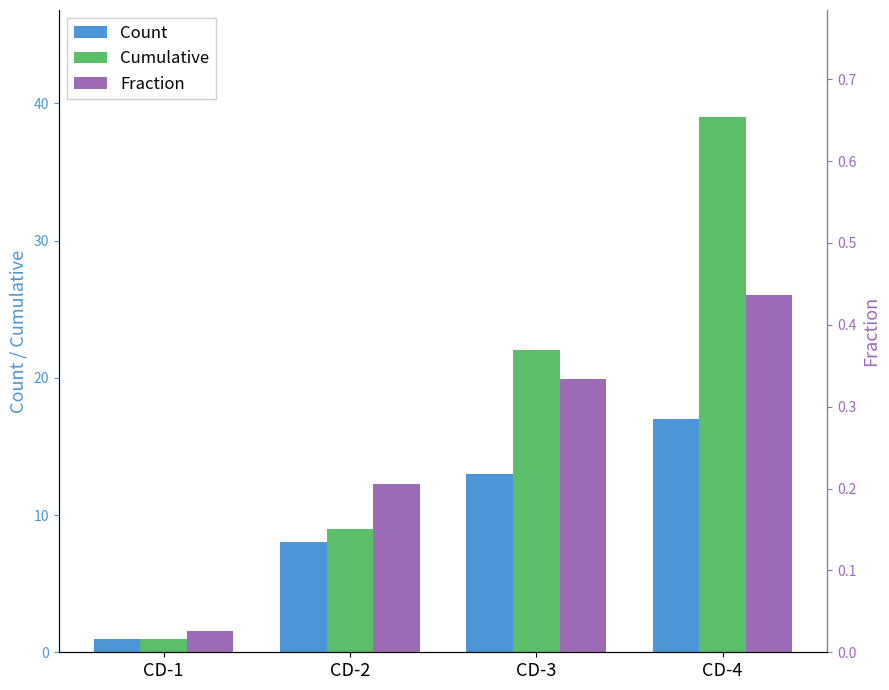

What value does the Count series have at CD-4?

17.0